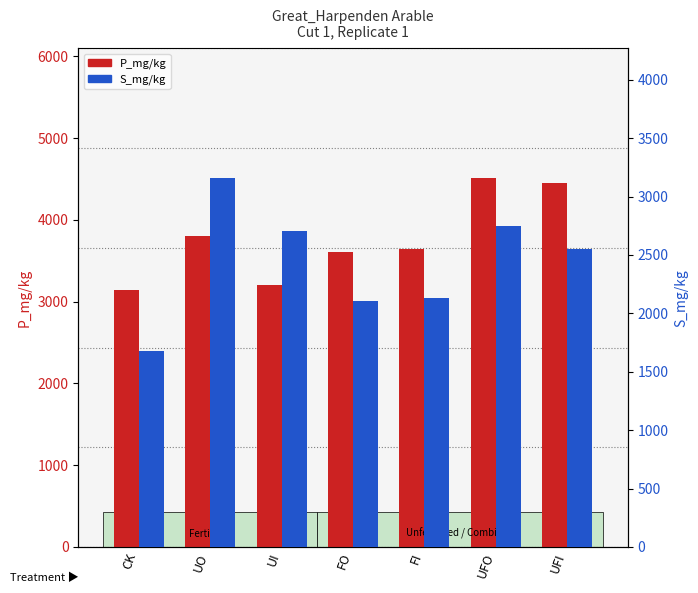

What is the label of the 7th bar from the right?

CK